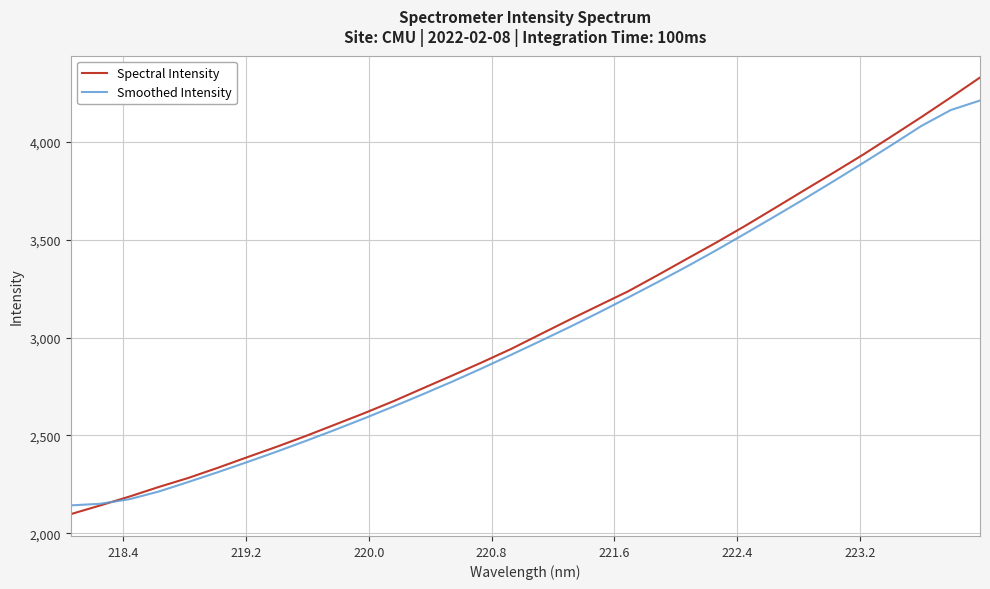

Which series has the largest range (max minus min)?

Spectral Intensity